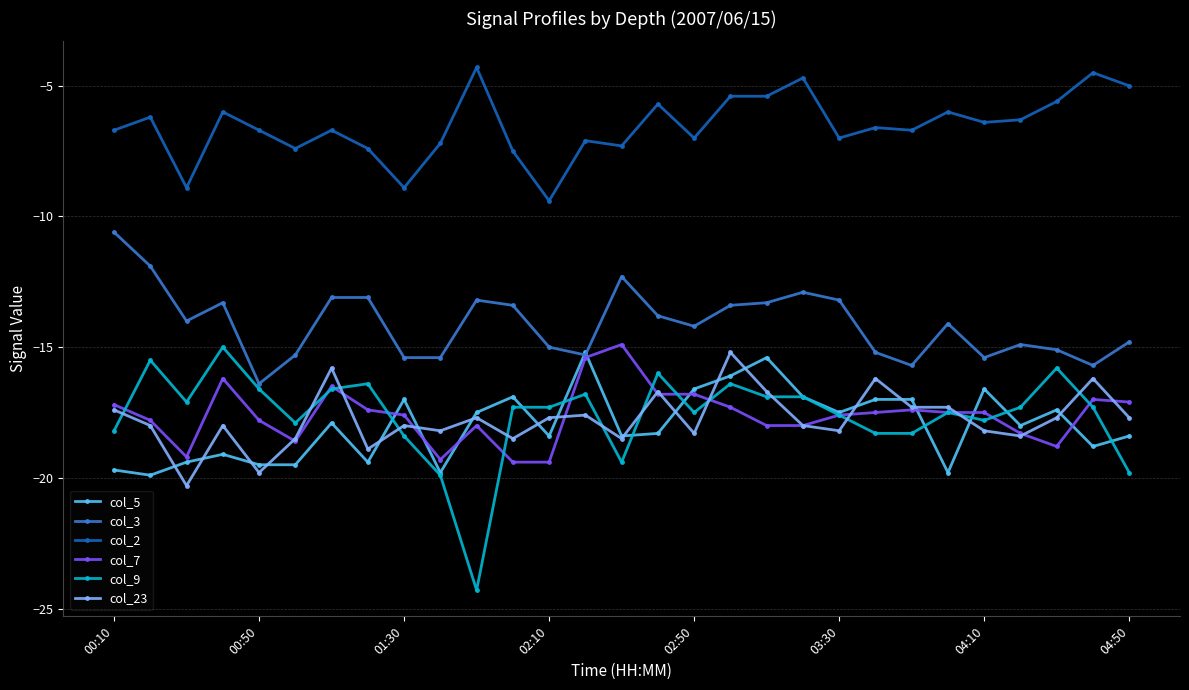

What is the maximum value for col_9?

-15.0